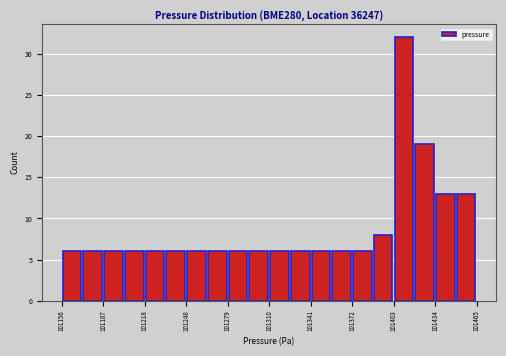

Around what value on the x-axis is the tallest bar? Give the approximate position of its centre, as read against the axis.

101410